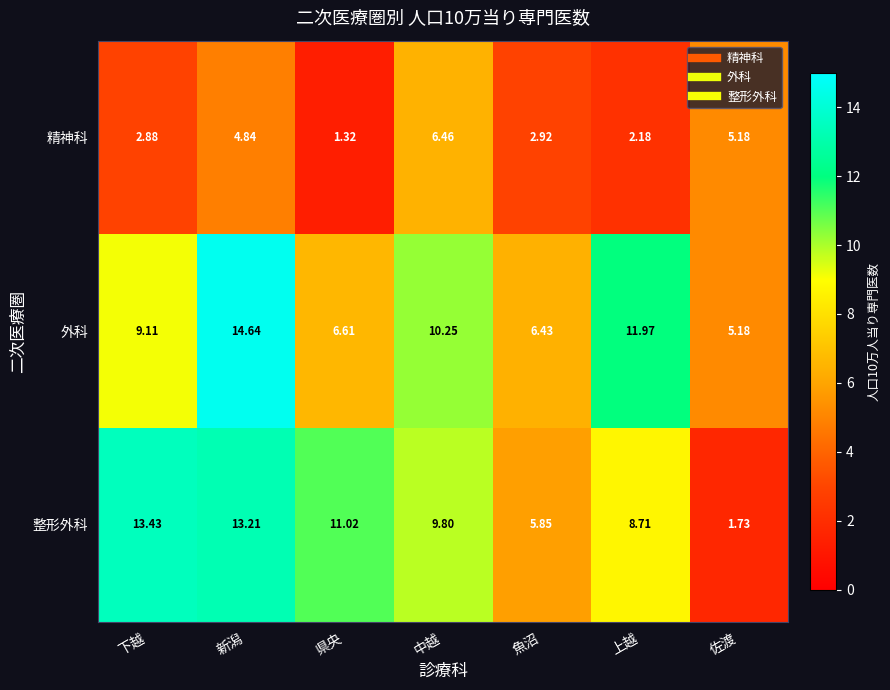

List the series in order of their peak value, highest first.

外科, 整形外科, 精神科